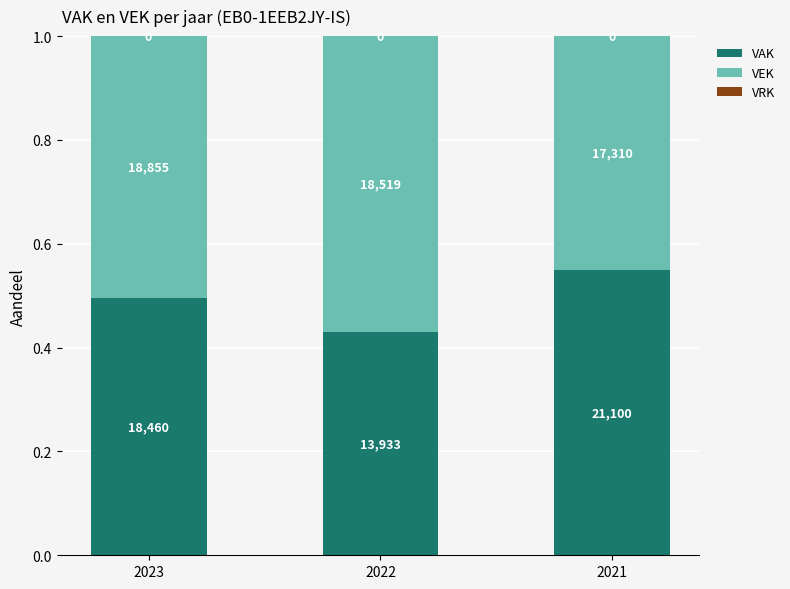

The VEK series shows 0.5 at 2021. True or false?

True